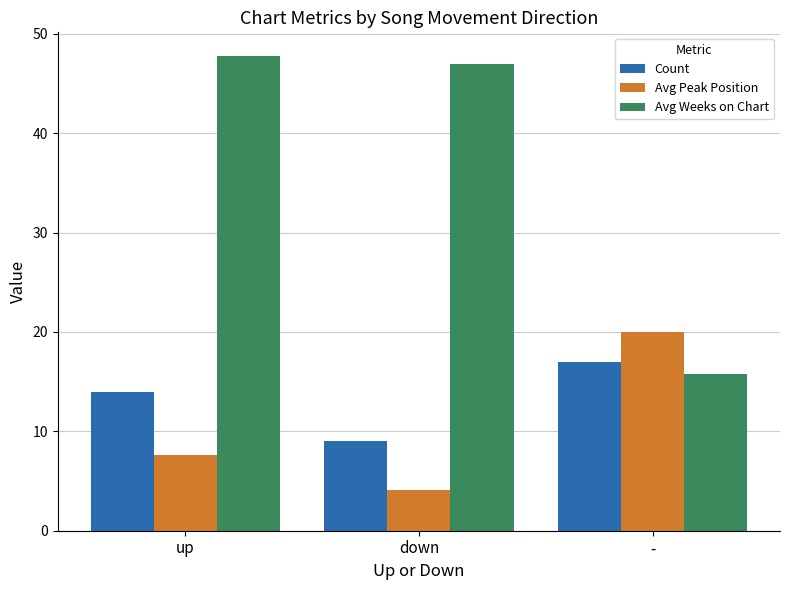

How many distinct data groups are displayed?

3